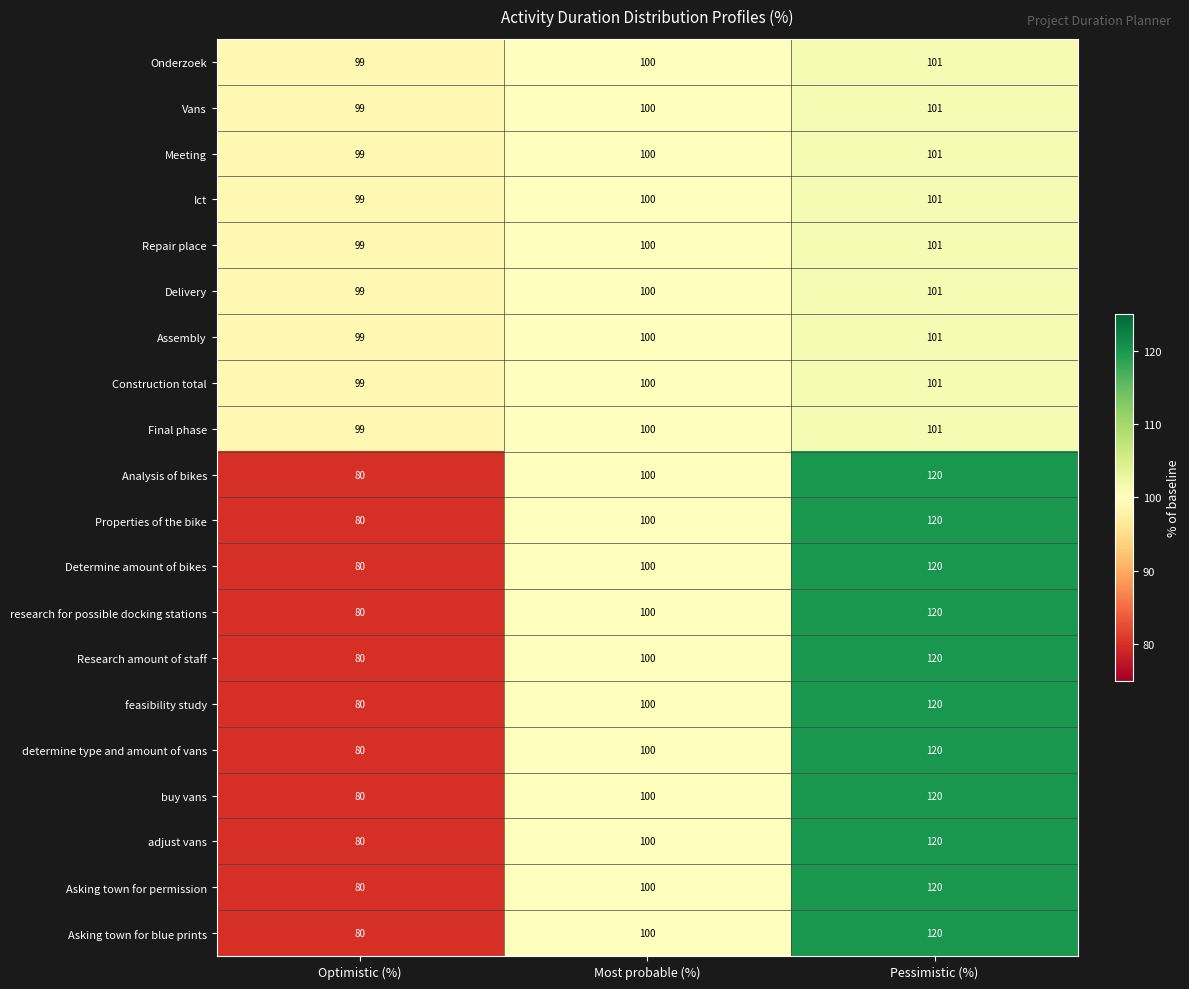

Rank the categories by Determine amount of bikes value from lowest to highest.

Optimistic (%), Most probable (%), Pessimistic (%)